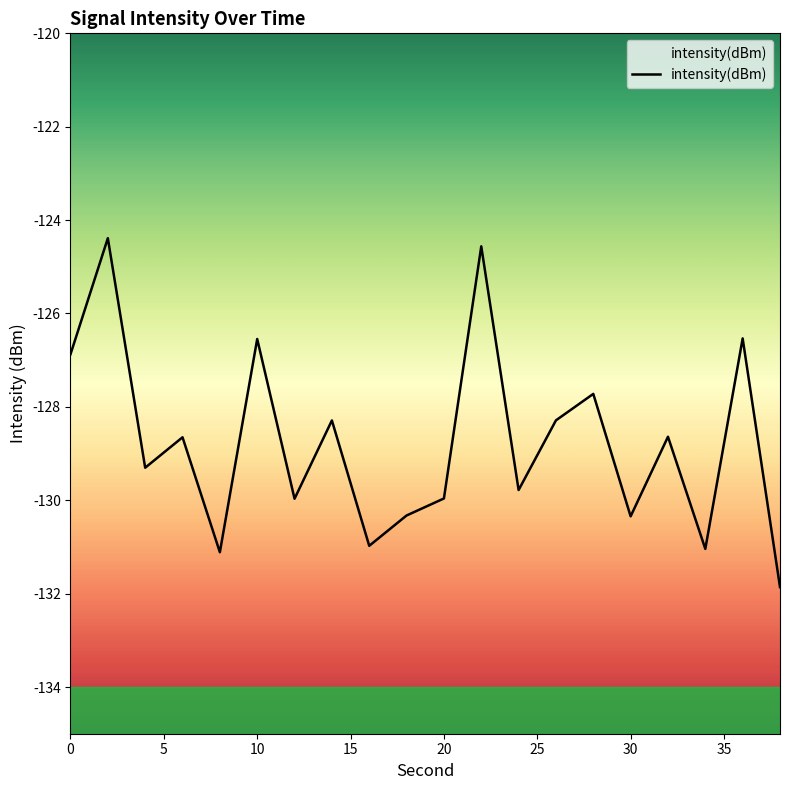

What is the difference between the maximum and minimum values?

7.5